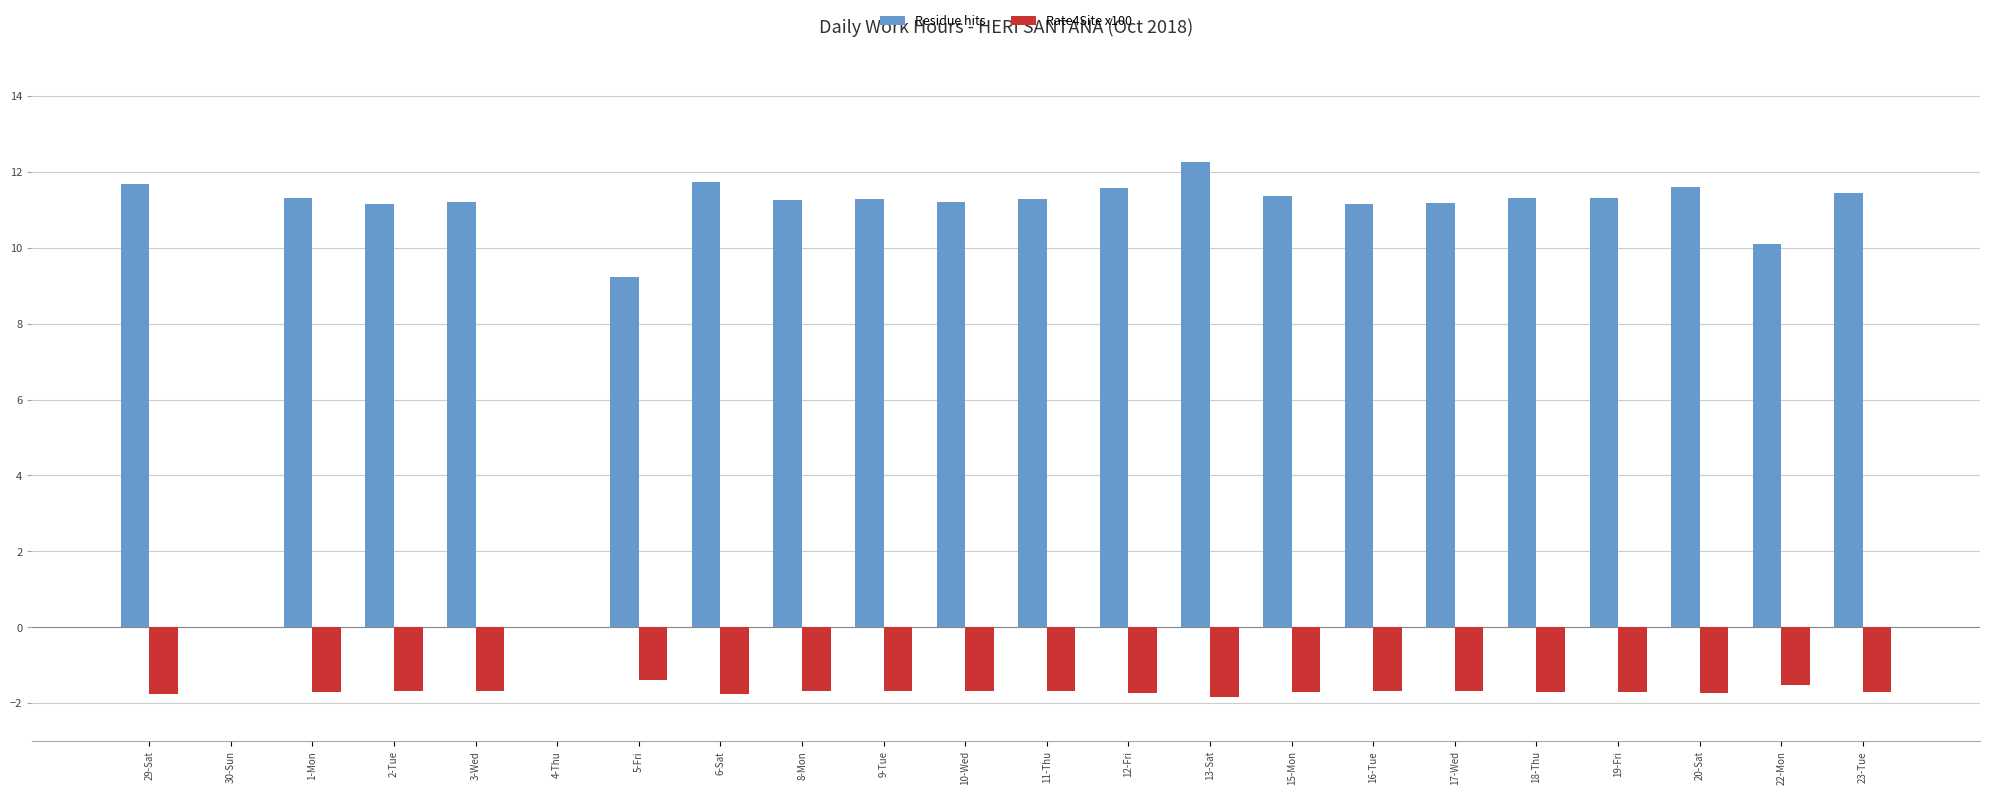

What are all the series names shown in the legend?

Residue hits, Rate4Site x100